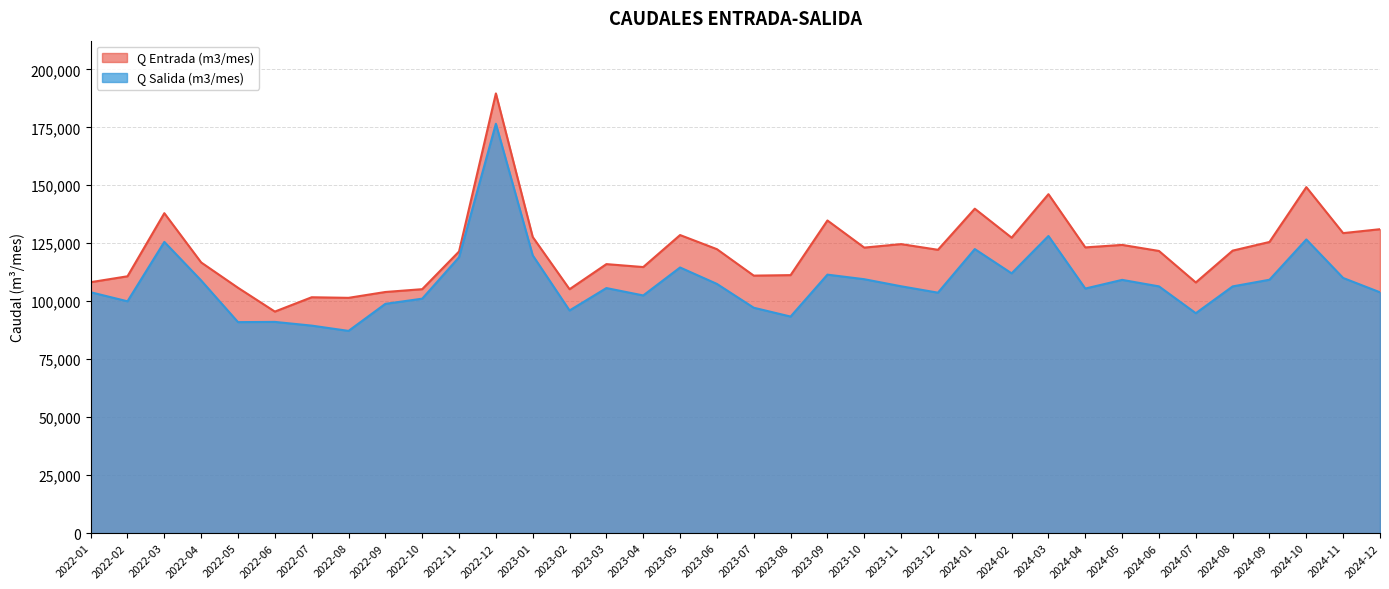

True or false: Q Salida (m3/mes) has a value of 98871 at 2022-09.

True